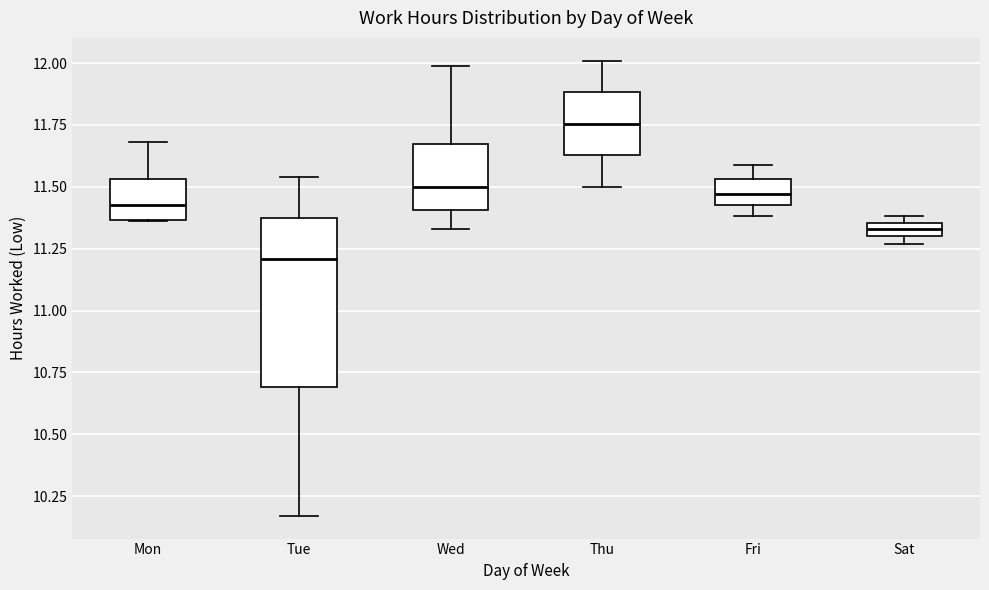

Where does the median line of the box for Thu sit on the y-axis? The values are not printed on the chart, so give them approximately, as read against the axis.

11.75